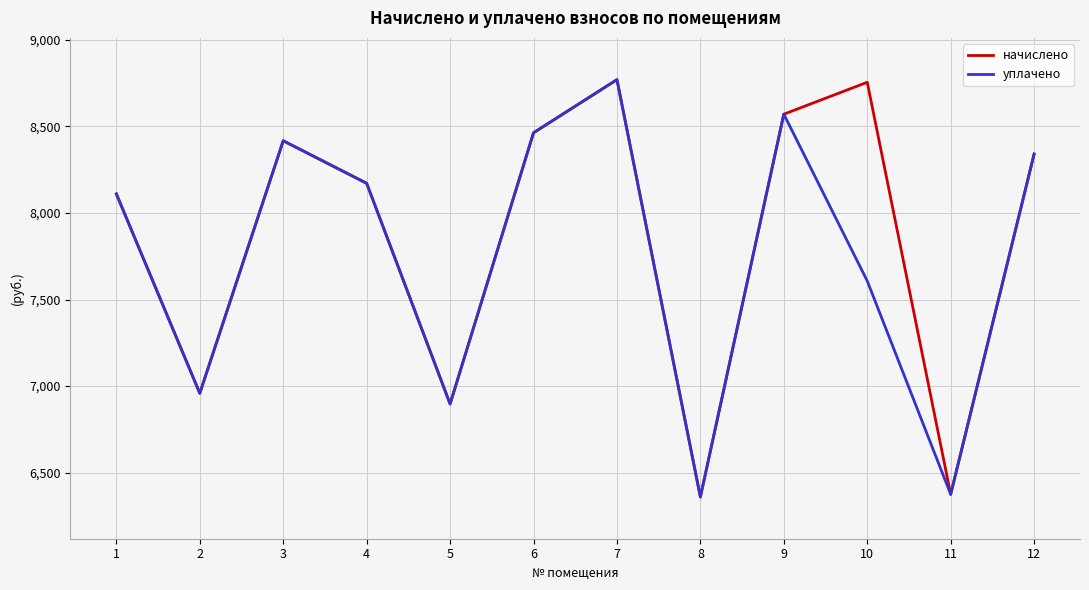

What is the minimum value for начислено?

6359.0